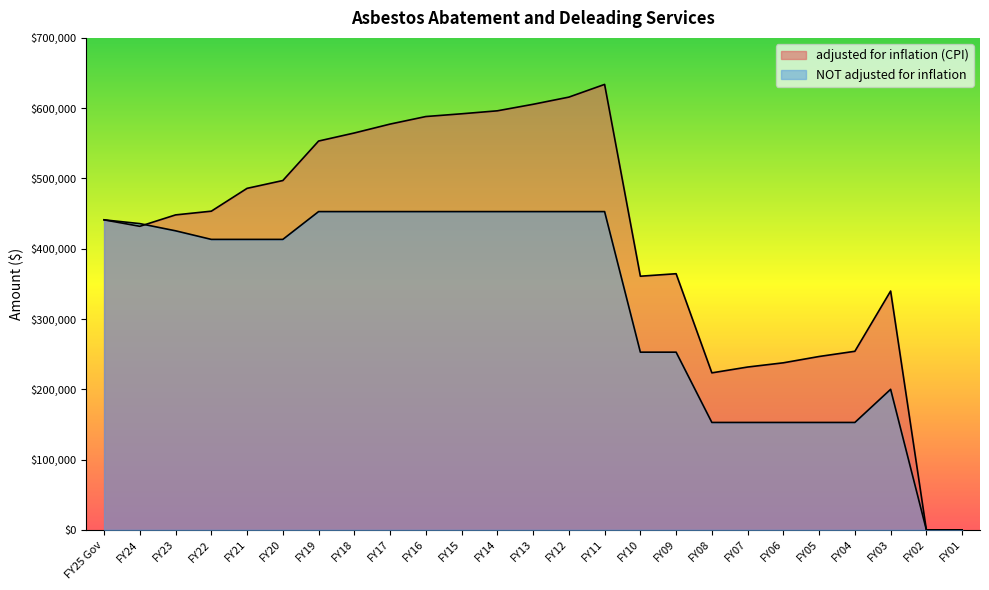

How many values in NOT adjusted for inflation are above zero?

23